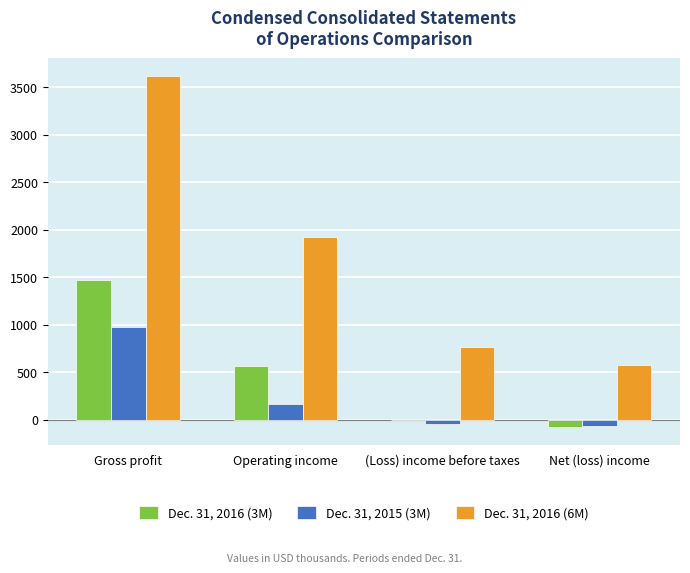

Are the bars horizontal?

No